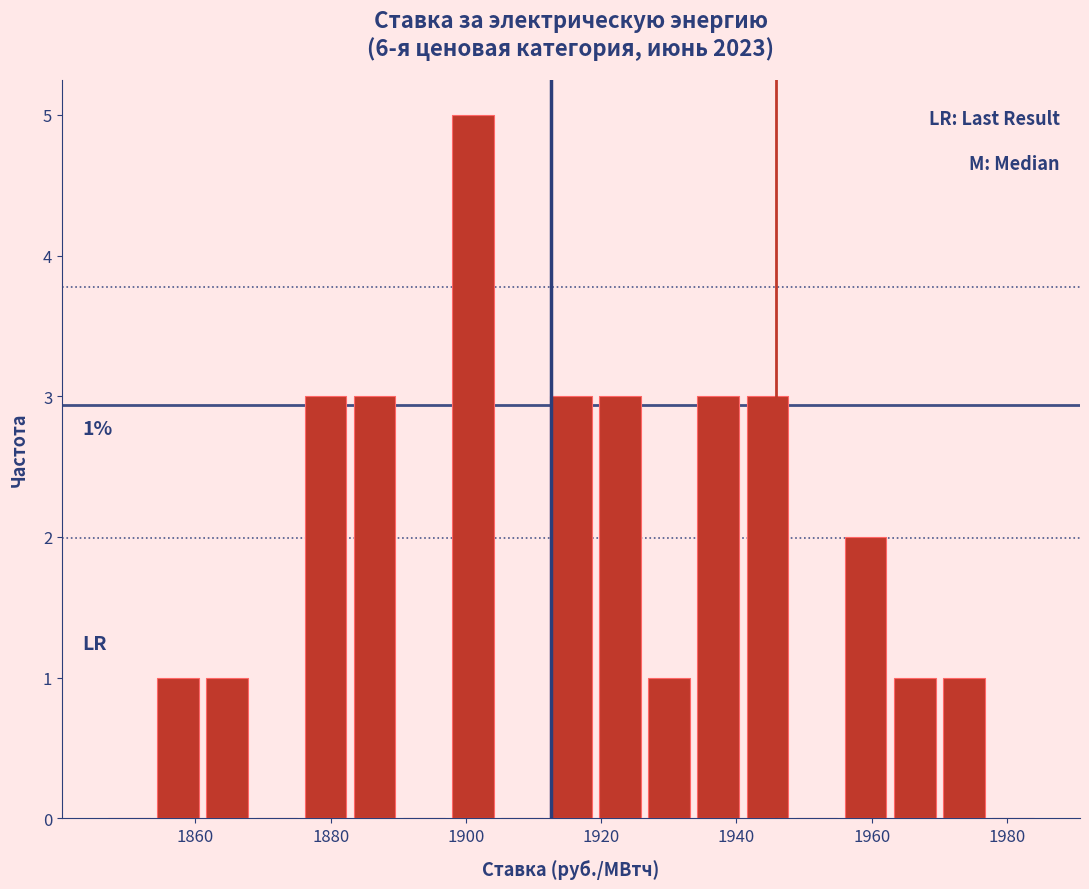

Read against the x-axis, roughly where is the centre of the tallest bar?

1902